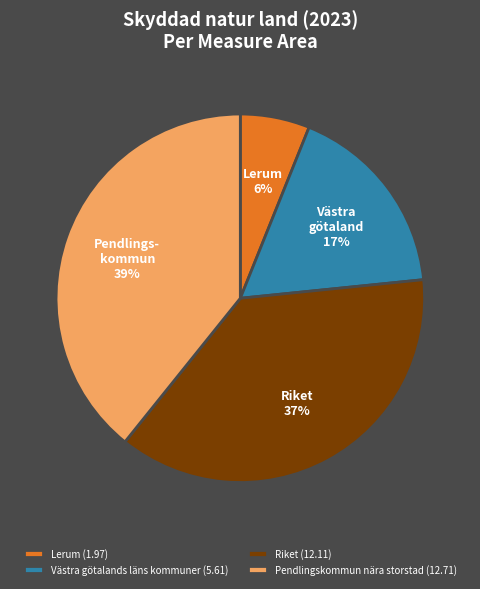

To the nearest percent, what is the difference between the largest and smallest slice percentages?

33%